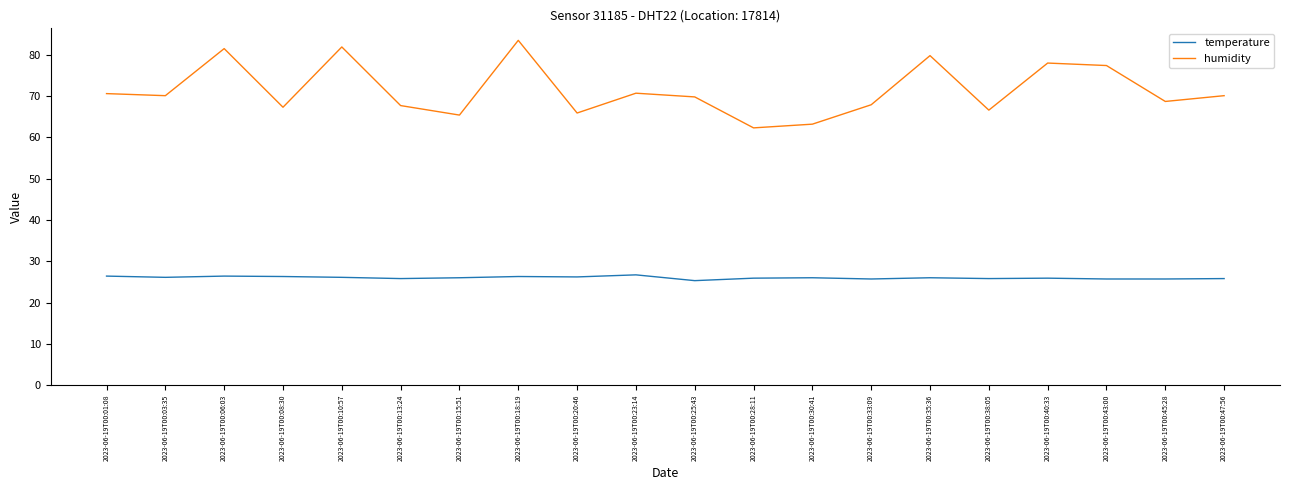

True or false: temperature has more than 2 interior local peaks.

True